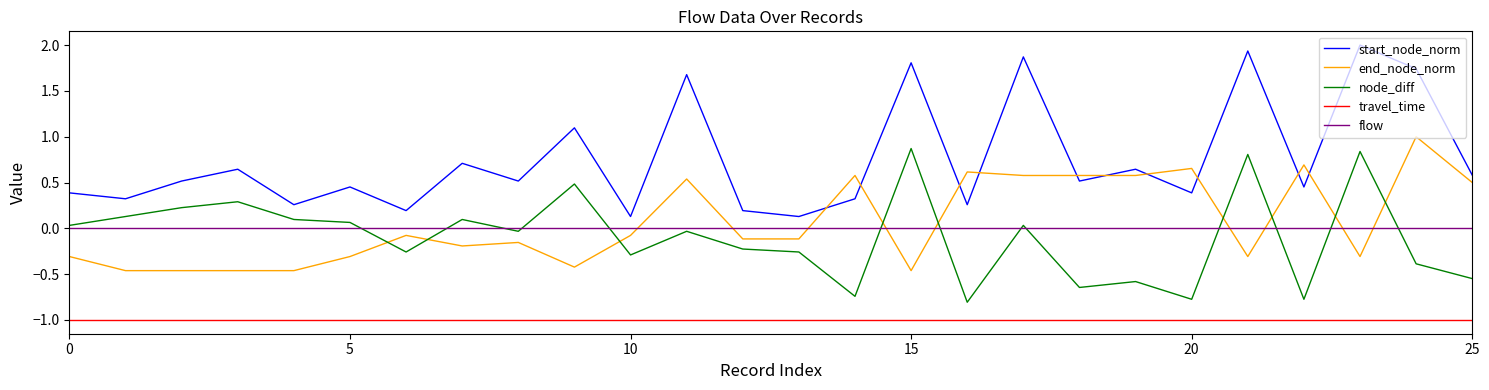

Which series has the largest total across all categories?

start_node_norm